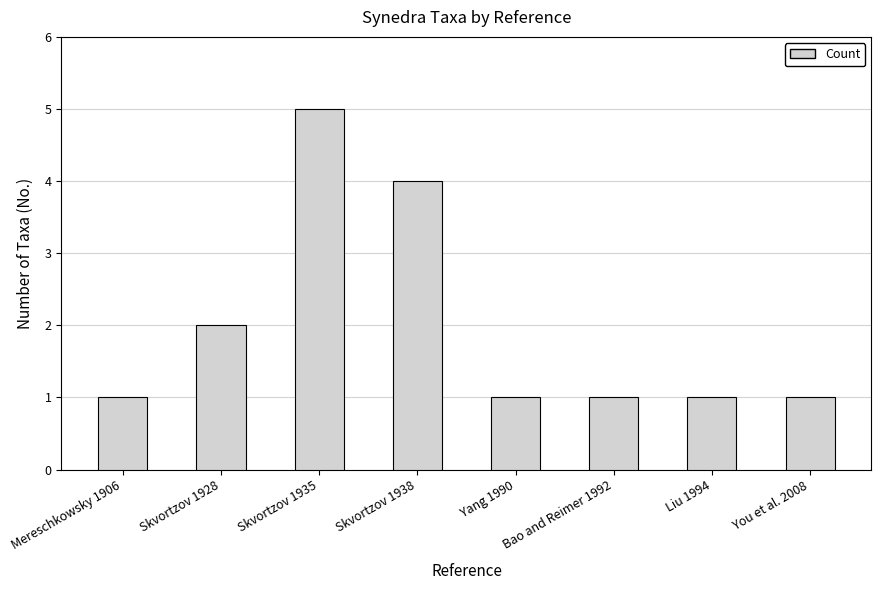

What is the difference between the maximum and second lowest values?

4